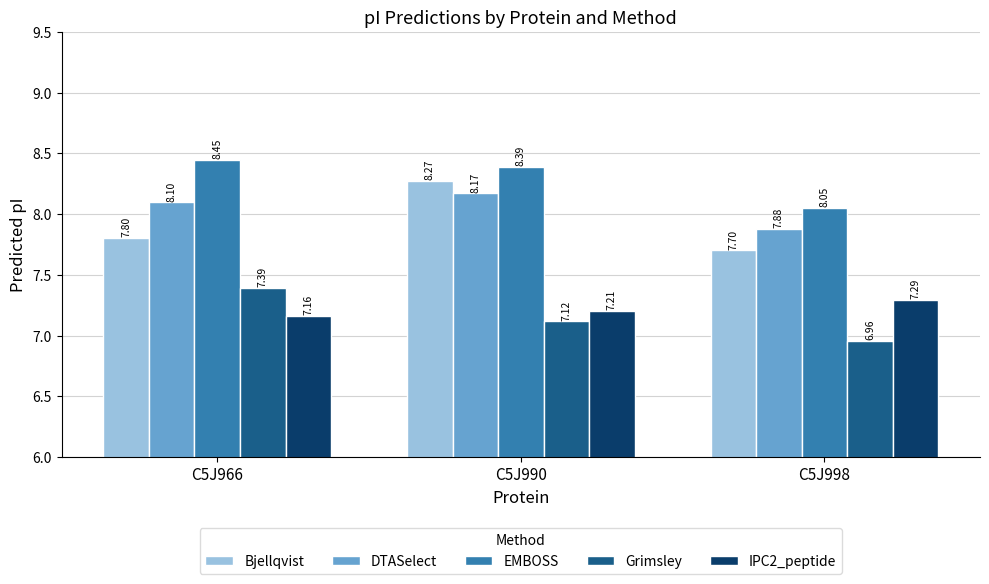

List the series in order of their peak value, highest first.

EMBOSS, Bjellqvist, DTASelect, Grimsley, IPC2_peptide